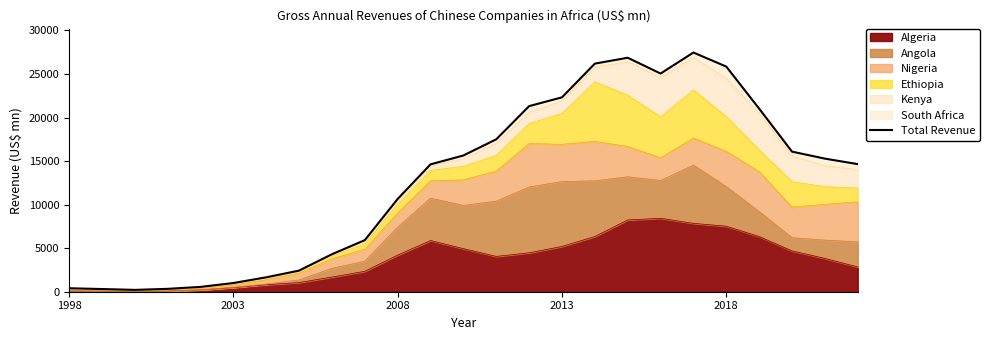

Which category has the highest value across all series?

19